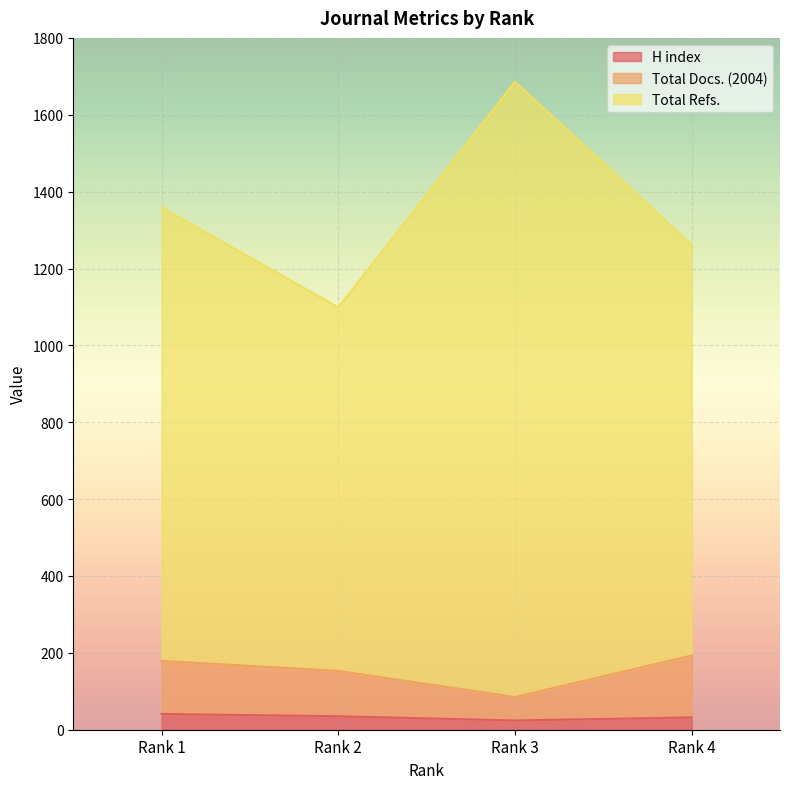

What is the difference between the highest and lowest values at Rank 2?

1064